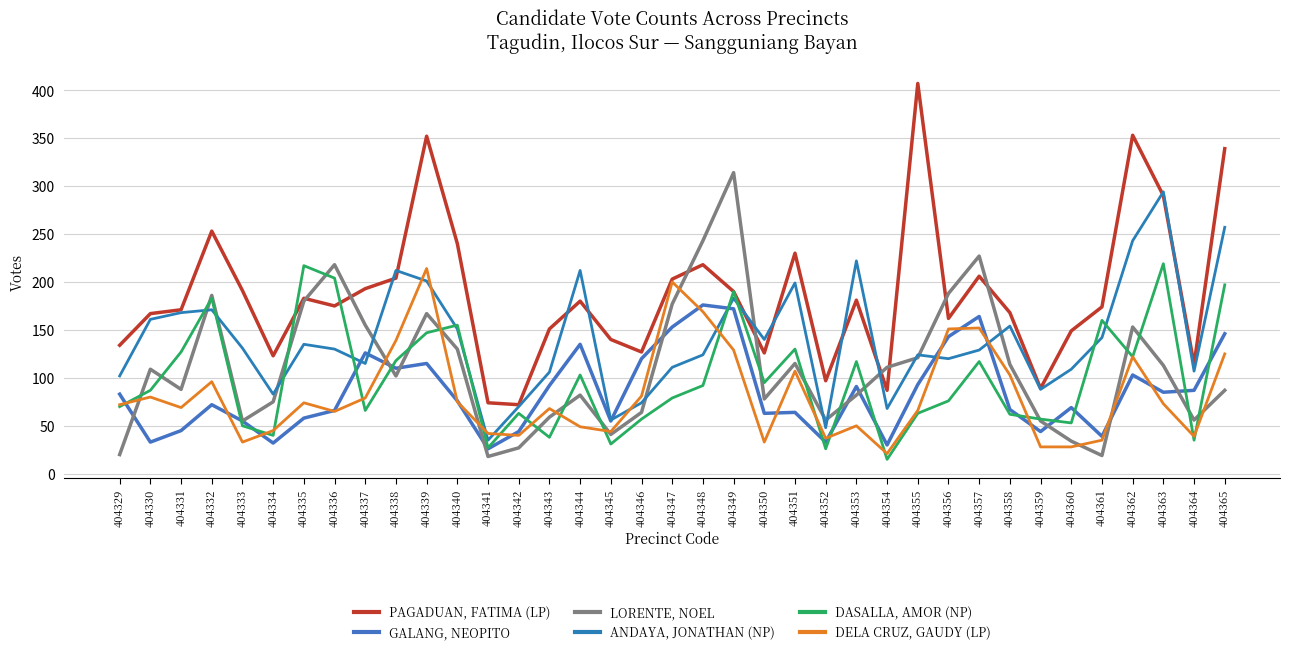

What is the difference between the second highest and second lowest values in the PAGADUAN, FATIMA (LP) series?

279